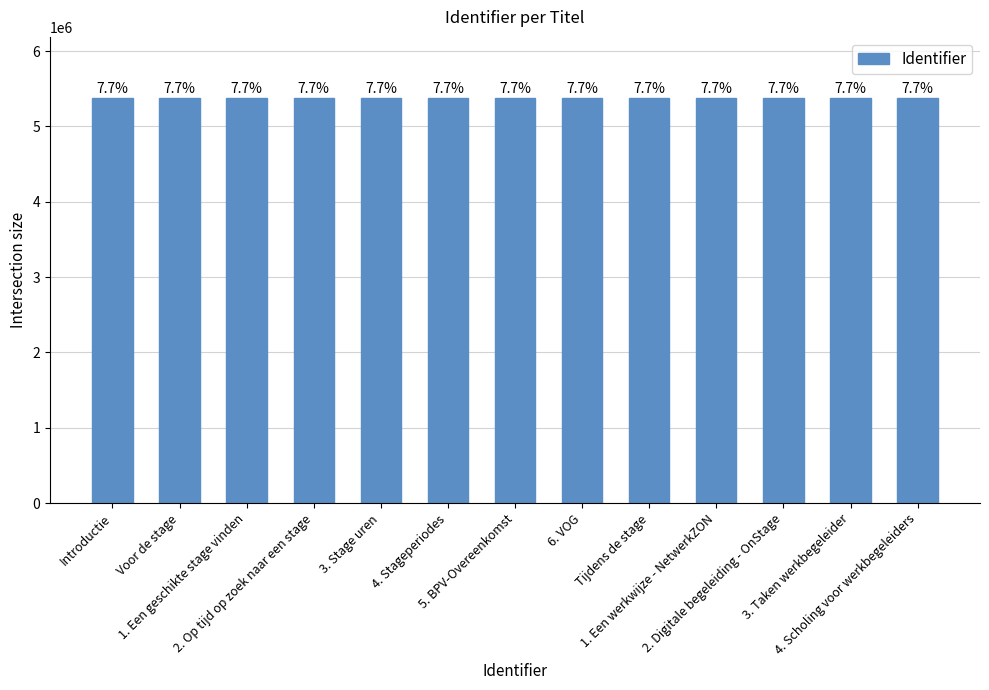

At which label is the value closest to 5381733?

4. Stageperiodes